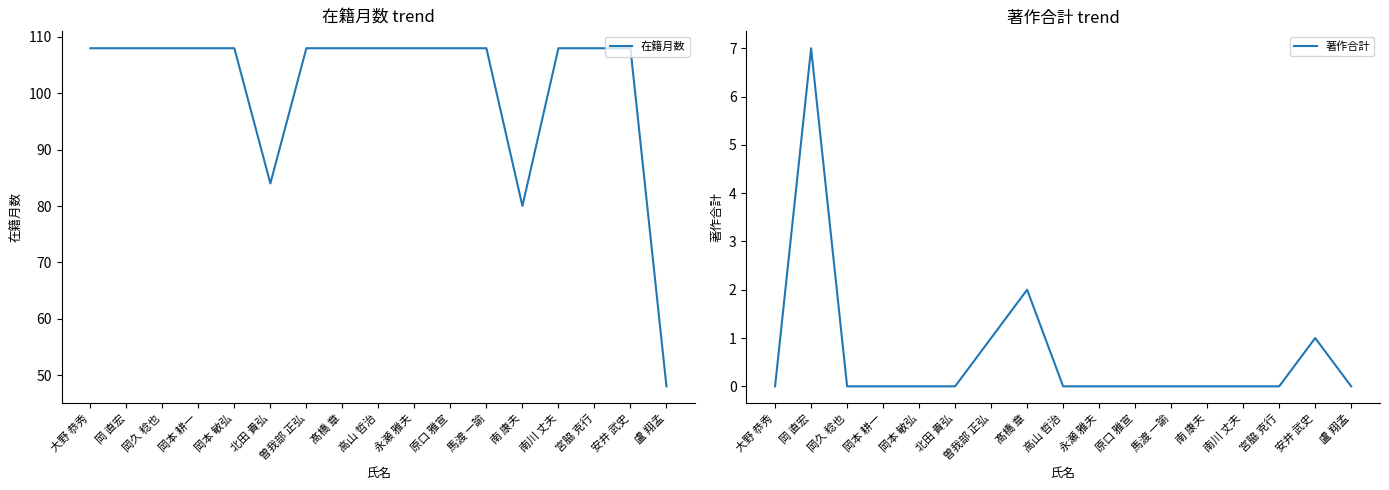

Rank the series by their maximum value, from highest to lowest.

在籍月数, 著作合計